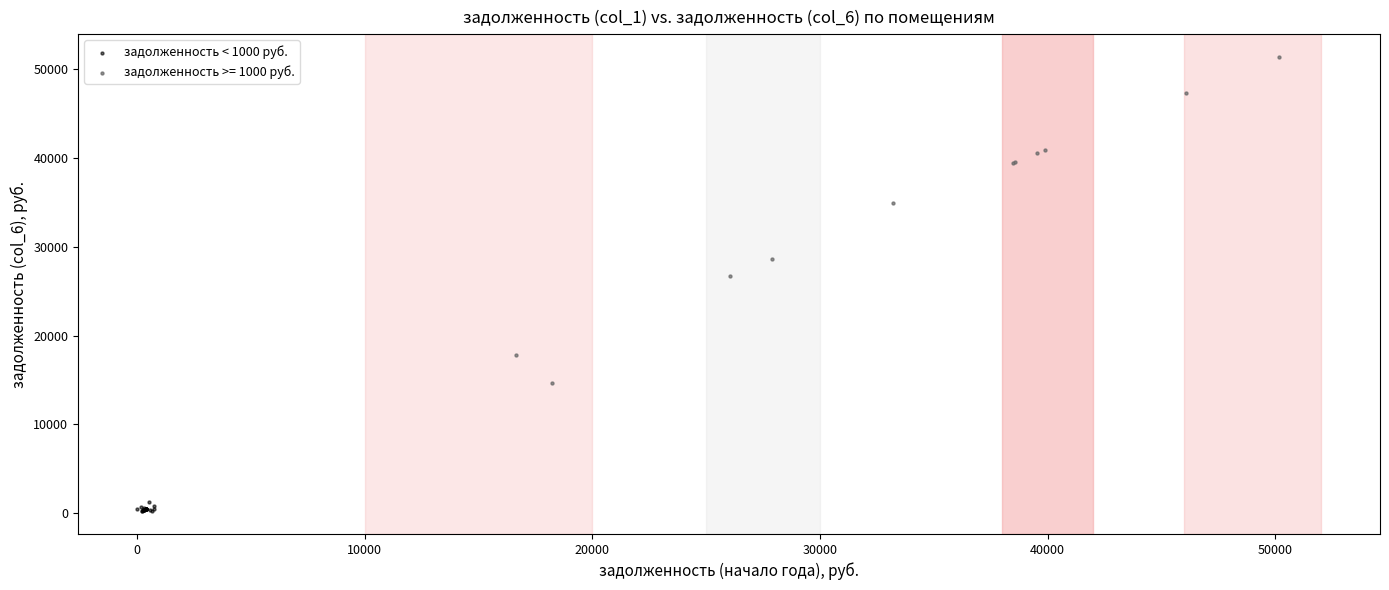

Which series has the widest spread of Y values?

задолженность >= 1000 руб.